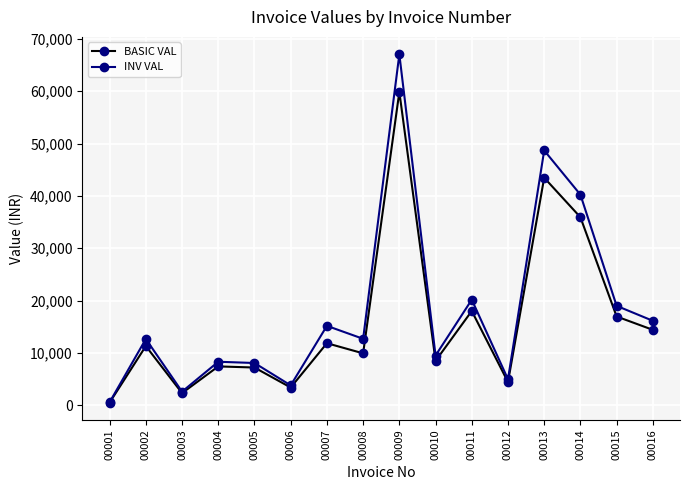

At which category is the sum across all series the highest?

00009